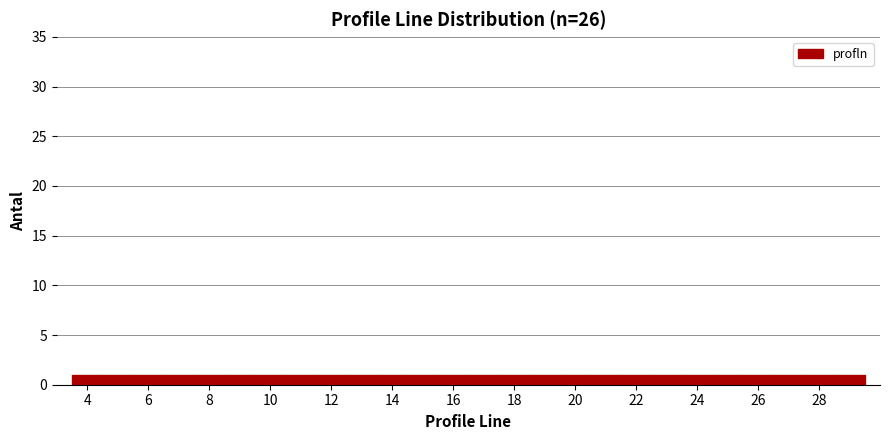

How tall is the bar that spans 11.5 to 12.5 on the x-axis? Neither the bar edges nor the heights are printed on the chart, so give them approximately, as read against the axes.

1